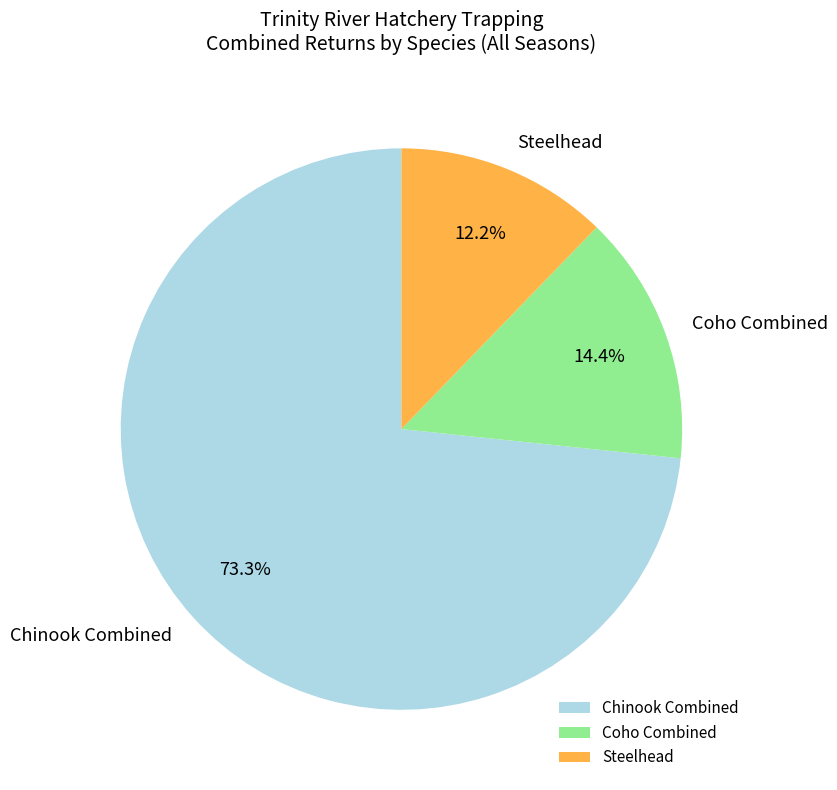

Which has a higher value, Chinook Combined or Coho Combined?

Chinook Combined